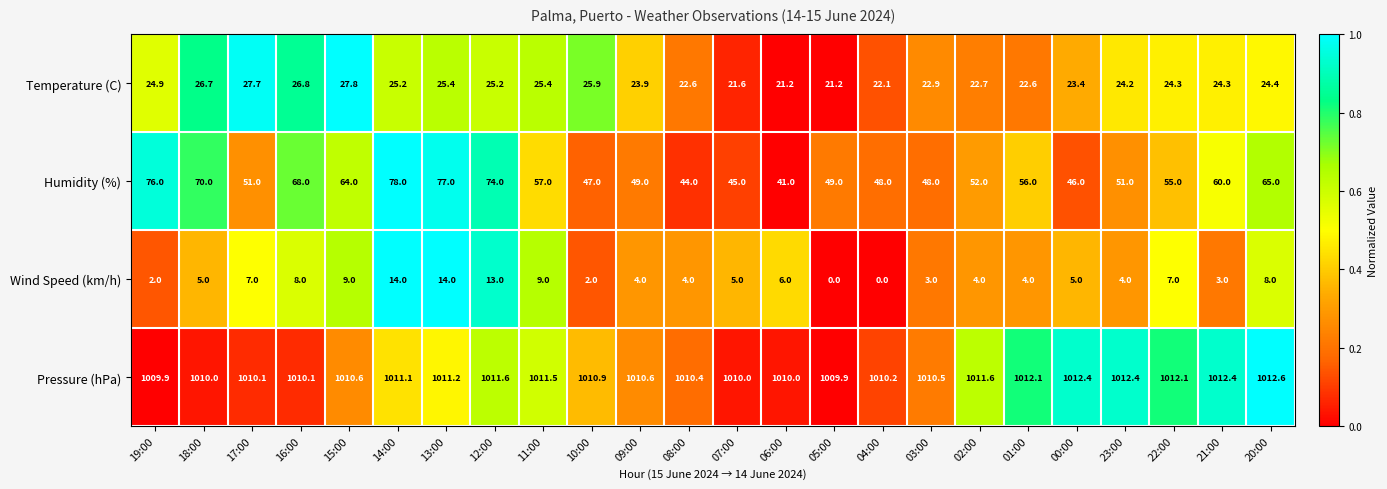

The Pressure (hPa) series shows 1785.1 at 07:00. True or false?

False